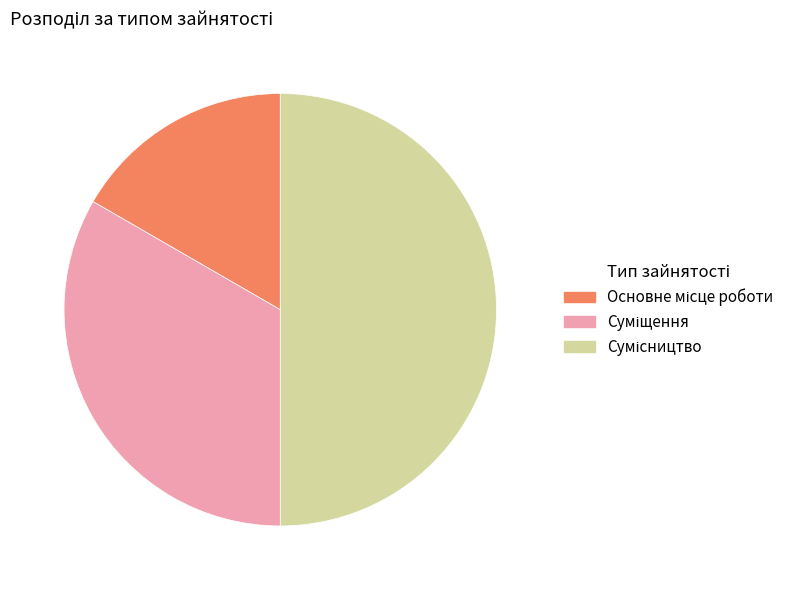

What is the change in value from Основне місце роботи to Сумісництво?

+2